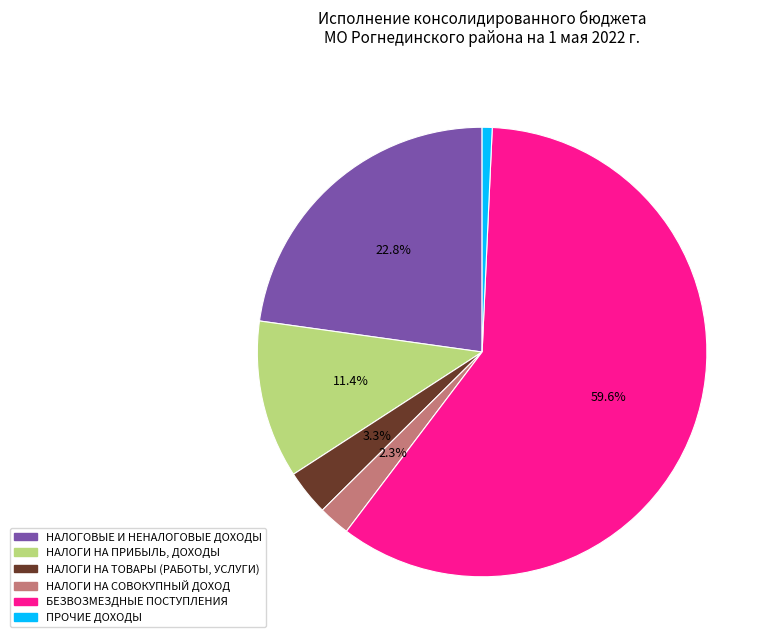

To the nearest percent, what portion does НАЛОГОВЫЕ И НЕНАЛОГОВЫЕ ДОХОДЫ represent?

23%